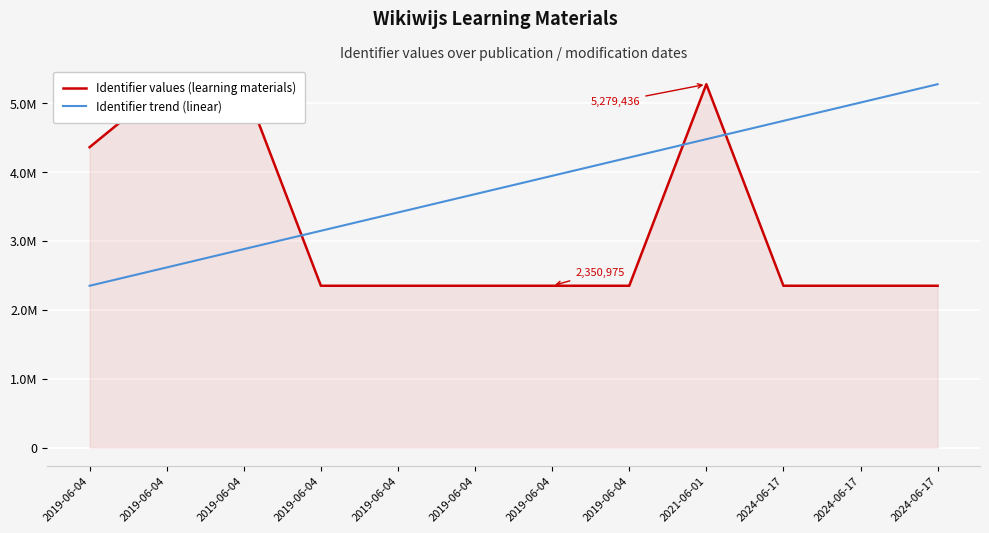

What is the sum of all Identifier trend (linear) values?

45782466.0